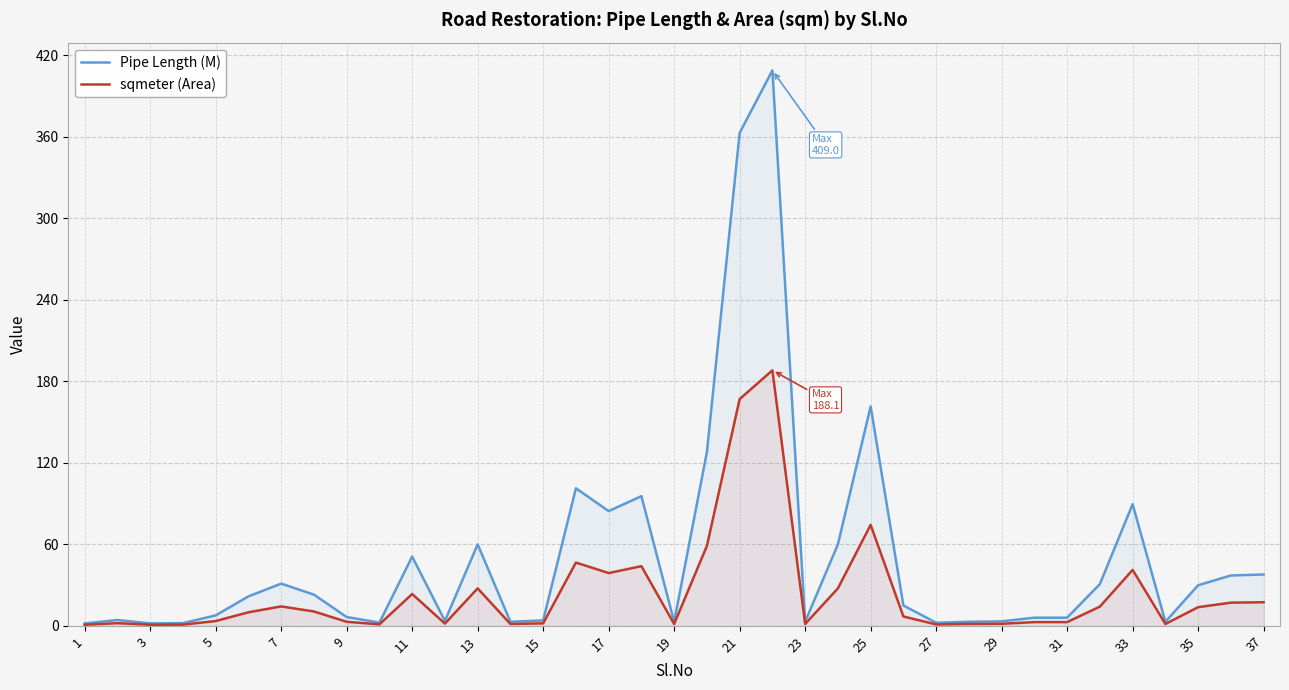

List the series in order of their peak value, highest first.

Pipe Length (M), sqmeter (Area)